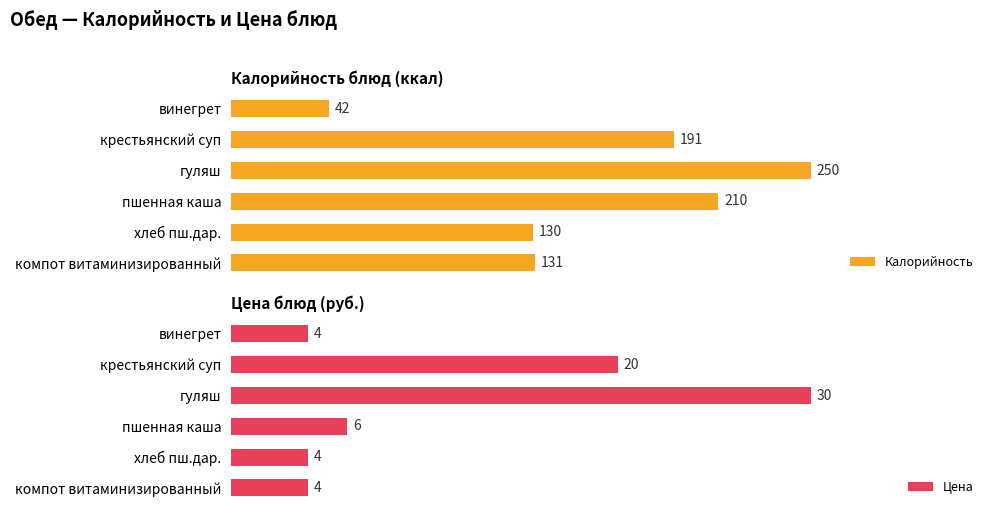

How many series are shown in this chart?

2